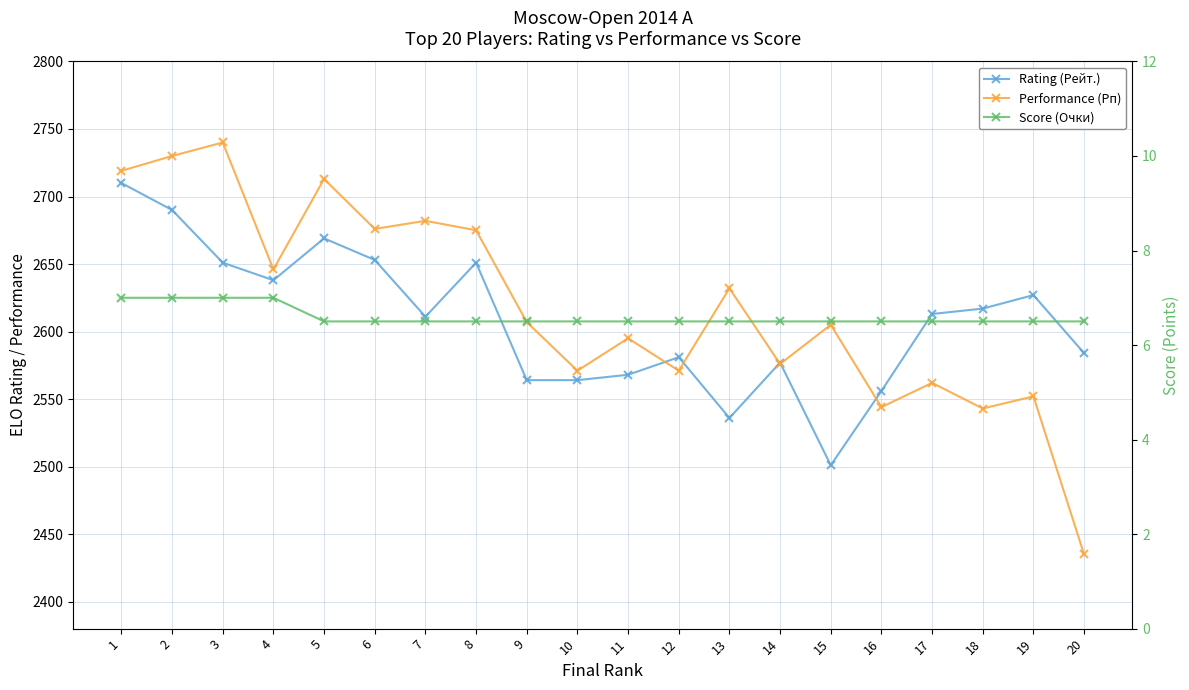

Reading left to right, transcribe all the data shown in this chart.

Rating (Рейт.): 1=2710.0	2=2690.0	3=2651.0	4=2638.0	5=2669.0	6=2653.0	7=2611.0	8=2651.0	9=2564.0	10=2564.0	11=2568.0	12=2581.0	13=2536.0	14=2577.0	15=2501.0	16=2556.0	17=2613.0	18=2617.0	19=2627.0	20=2584.0
Performance (Рп): 1=2719.0	2=2730.0	3=2740.0	4=2646.0	5=2713.0	6=2676.0	7=2682.0	8=2675.0	9=2607.0	10=2571.0	11=2595.0	12=2571.0	13=2632.0	14=2576.0	15=2605.0	16=2544.0	17=2562.0	18=2543.0	19=2552.0	20=2435.0
Score (Очки): 1=7.0	2=7.0	3=7.0	4=7.0	5=6.5	6=6.5	7=6.5	8=6.5	9=6.5	10=6.5	11=6.5	12=6.5	13=6.5	14=6.5	15=6.5	16=6.5	17=6.5	18=6.5	19=6.5	20=6.5